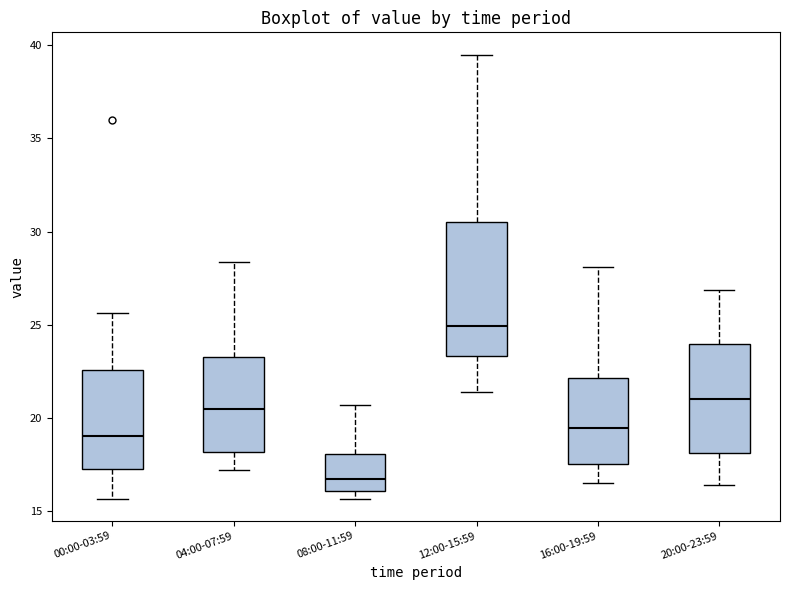

Which box is the tallest, from its lower edge to its upper edge?

12:00-15:59